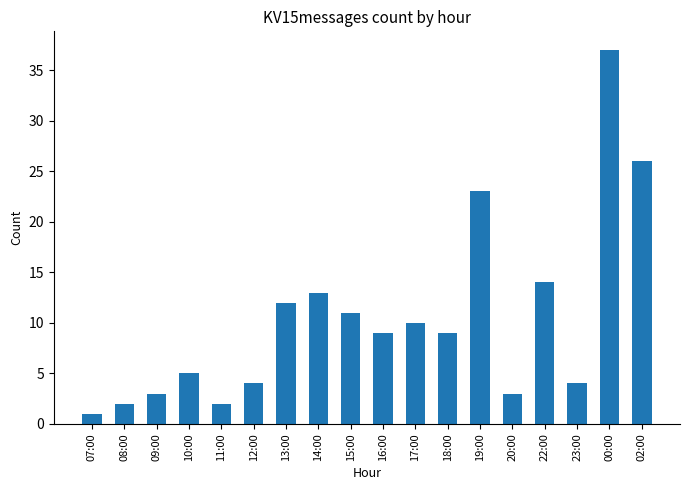

Which has a higher value, 19:00 or 00:00?

00:00